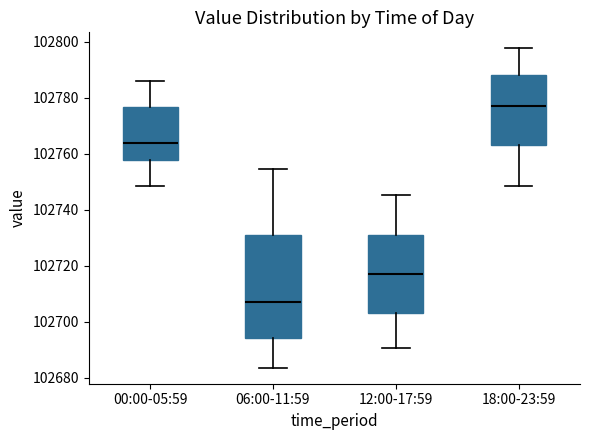

Which box's median line is the lowest?

06:00-11:59